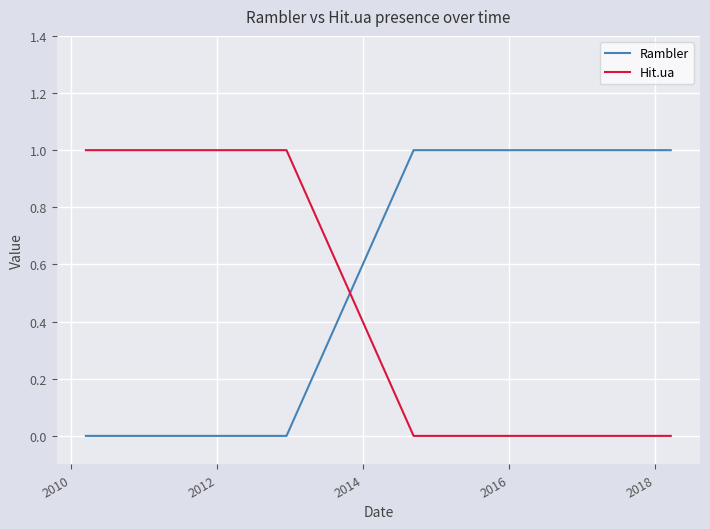

What are all the series names shown in the legend?

Rambler, Hit.ua